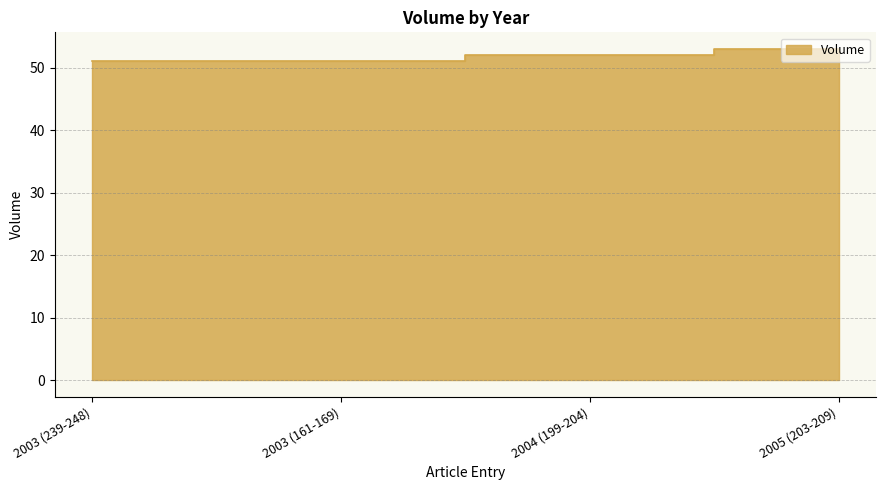

Rank the categories by value from highest to lowest.

2005 (203-209), 2004 (199-204), 2003 (239-248), 2003 (161-169)